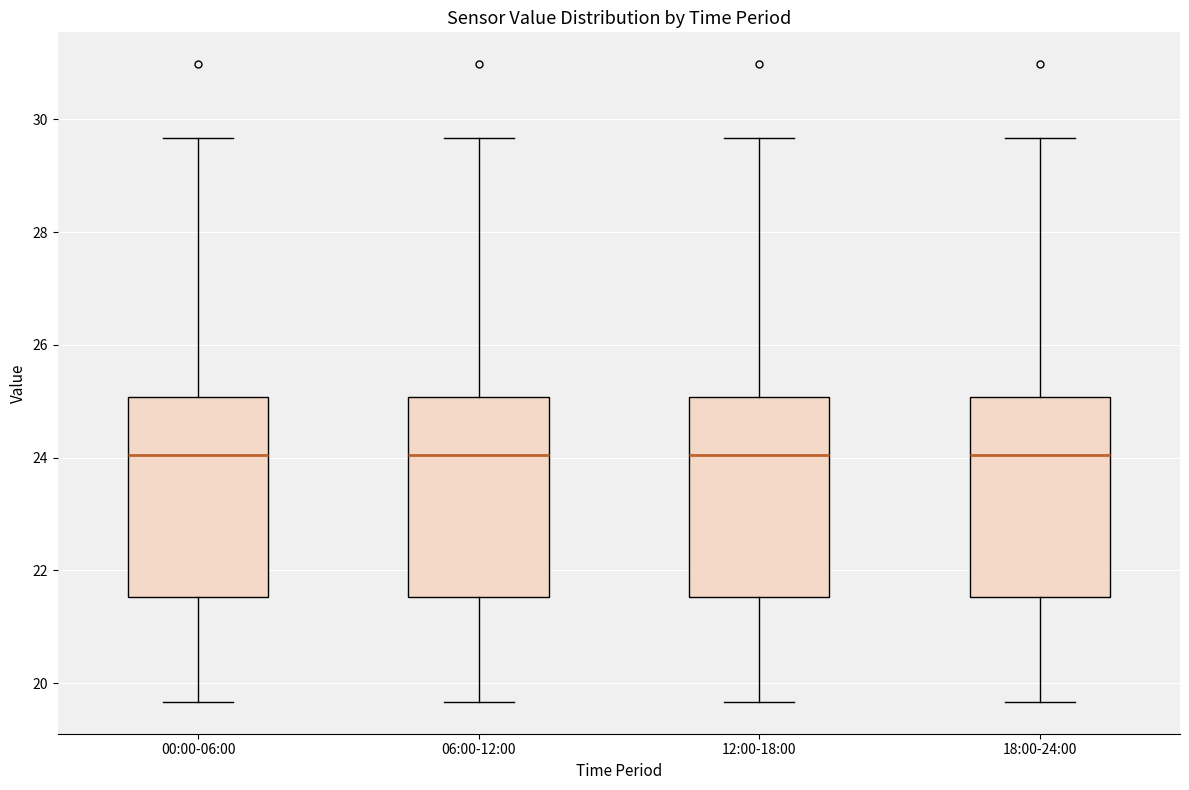

Reading left to right, transcribe this box plot: for each box, give where its median line is, the range the box spans, and where its two whiskers end, as read against the y-axis. The values are not printed on the chart, so give them approximately, as read against the axis.

00:00-06:00: median 24.0, box 21.6 to 25.0, whiskers 19.6 to 29.6
06:00-12:00: median 24.0, box 21.6 to 25.0, whiskers 19.6 to 29.6
12:00-18:00: median 24.0, box 21.6 to 25.0, whiskers 19.6 to 29.6
18:00-24:00: median 24.0, box 21.6 to 25.0, whiskers 19.6 to 29.6